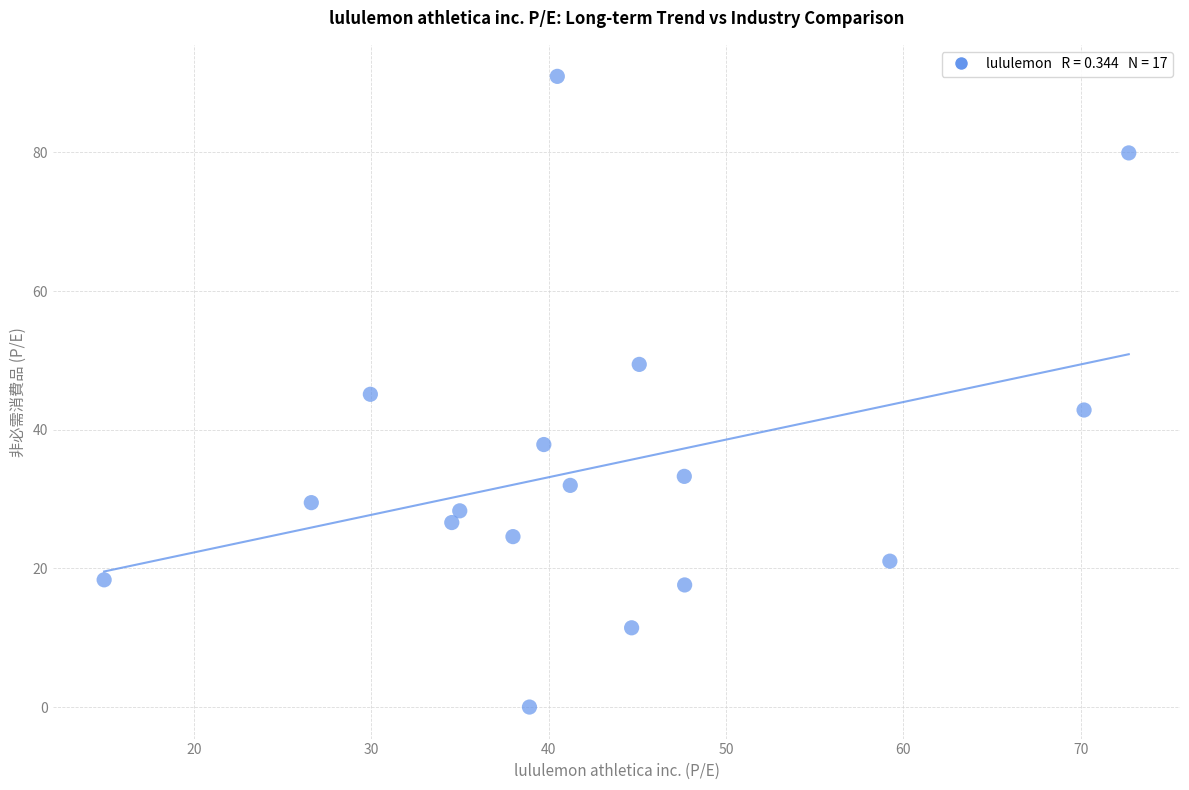

What is the range of Y values (max minus min)?

91.0